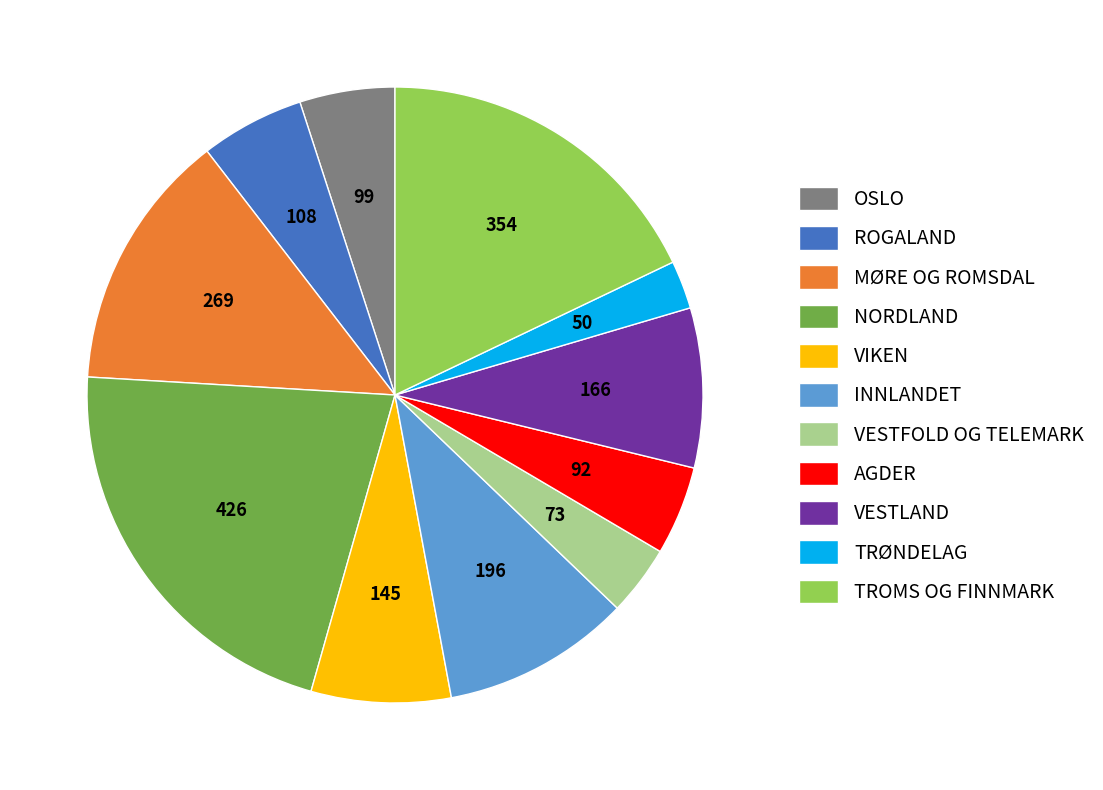

Approximately how many times larger is the value at TRØNDELAG compared to OSLO?

0.5